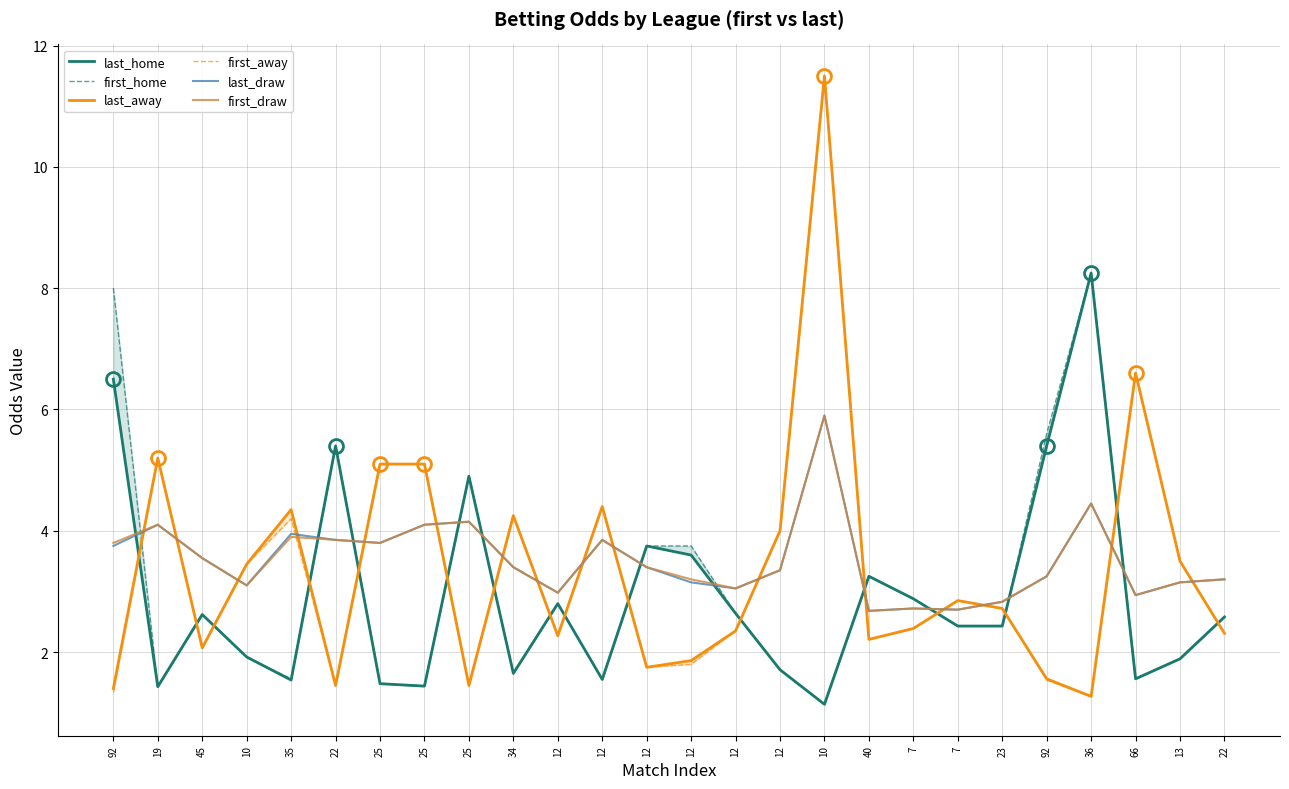

Where does the first_draw series first go above 3?

92